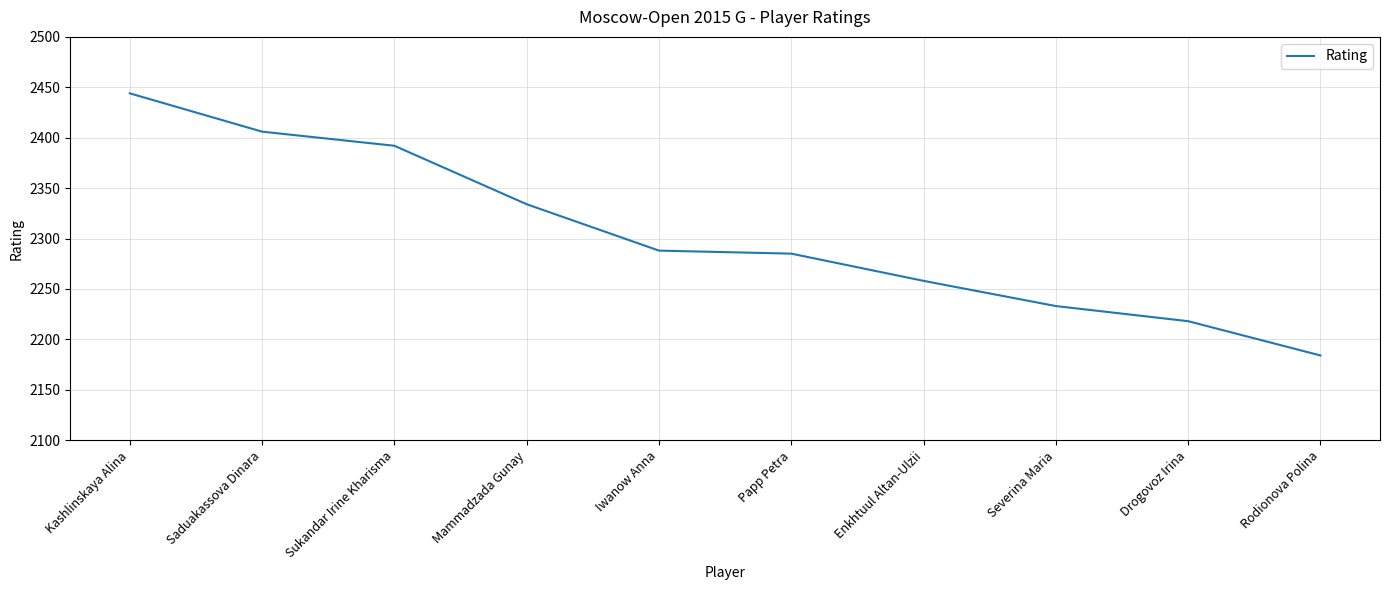

Which has a higher value, Mammadzada Gunay or Sukandar Irine Kharisma?

Sukandar Irine Kharisma